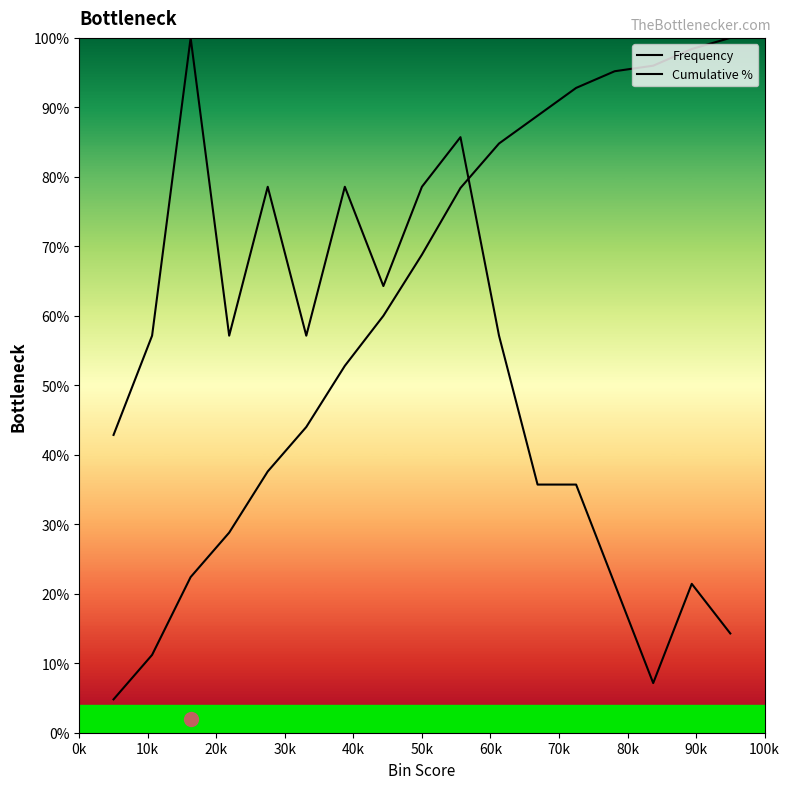

Count the number of categories in the chart.

17